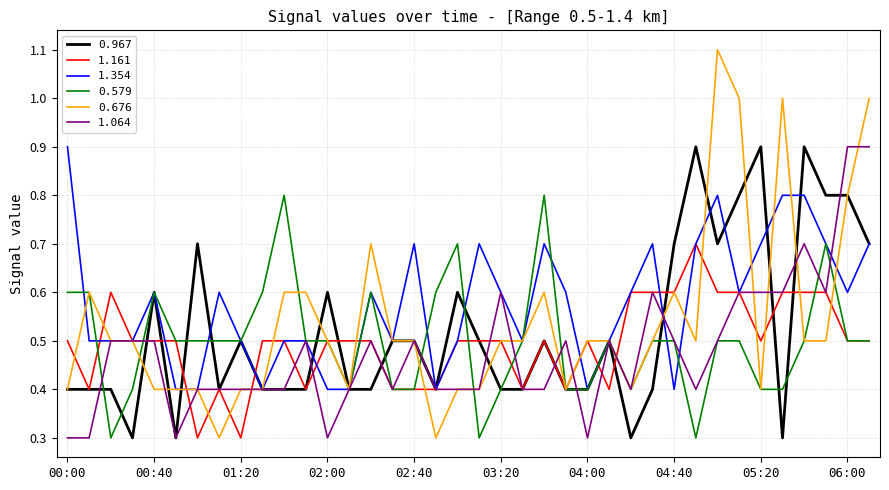

What is the lowest value of the 1.161 series?

0.3